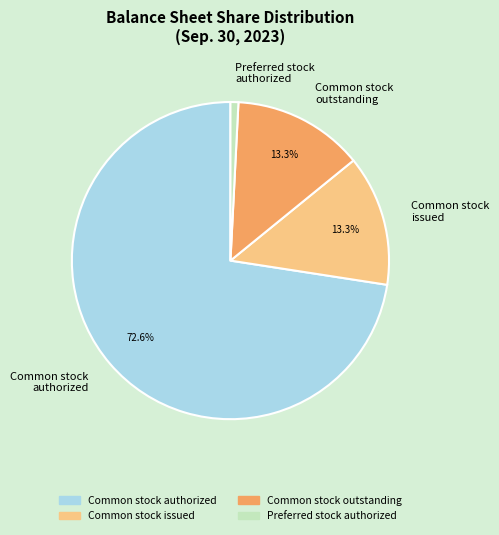

How many segments does this pie chart have?

4